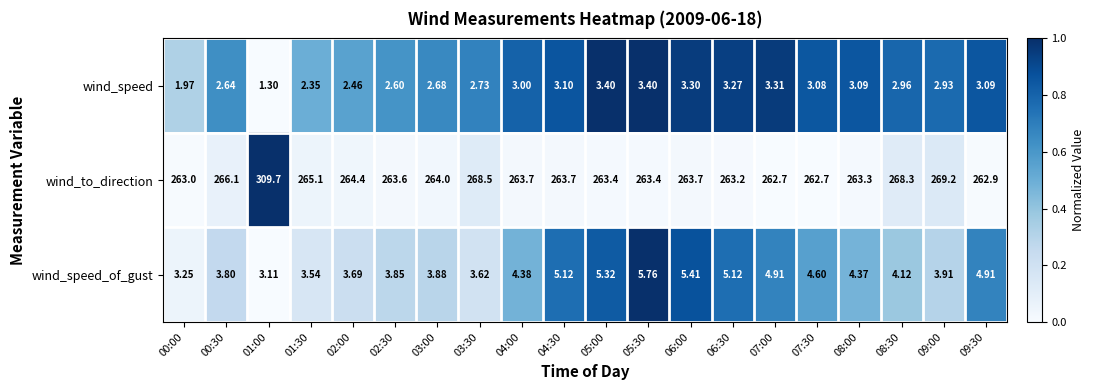

Is the value of wind_to_direction at 03:00 greater than the value of wind_speed at 01:00?

Yes